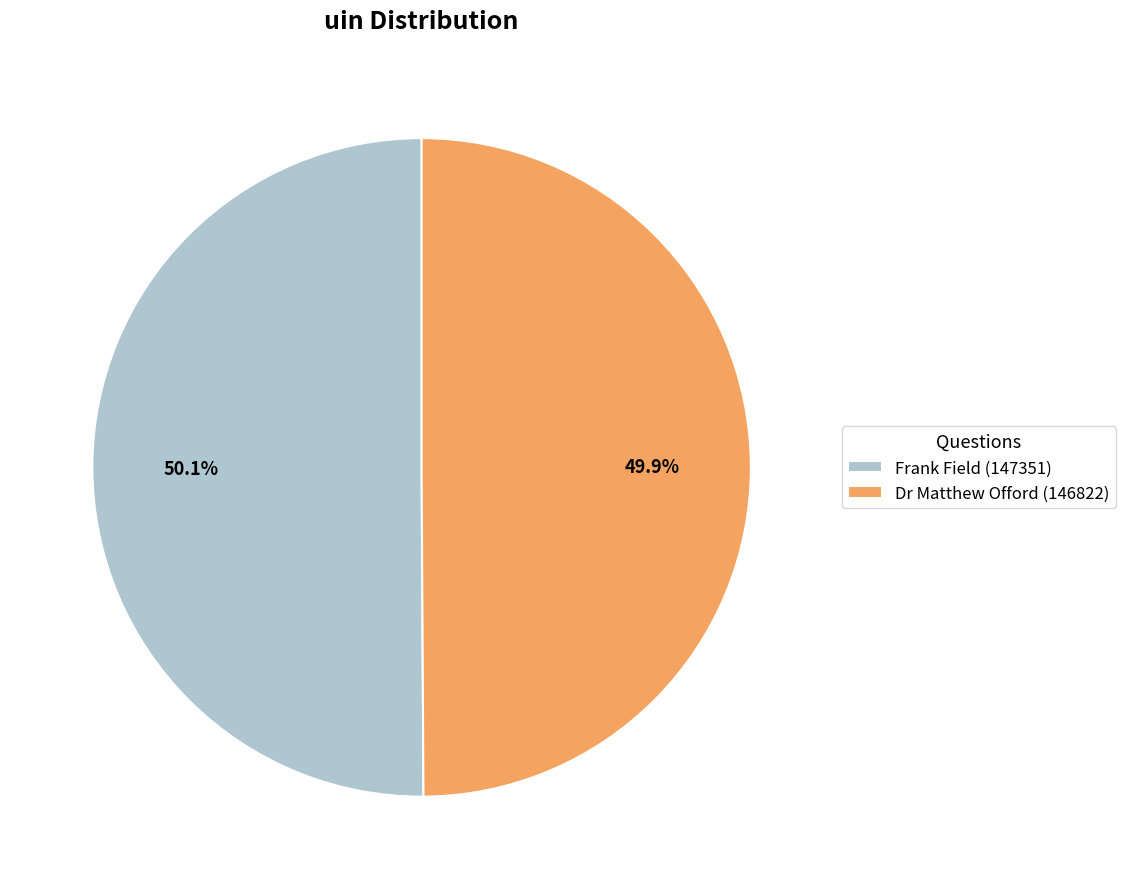

Is the sum of Dr Matthew Offord (146822) and Frank Field (147351) greater than half?

Yes